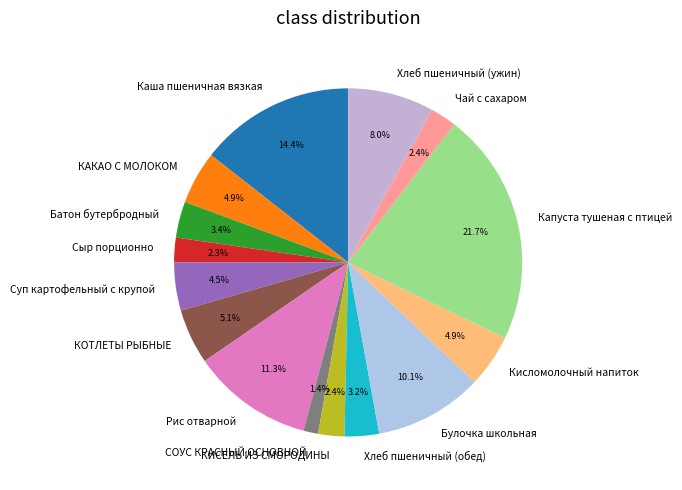

To the nearest percent, what percentage of the pie is Батон бутербродный?

3%